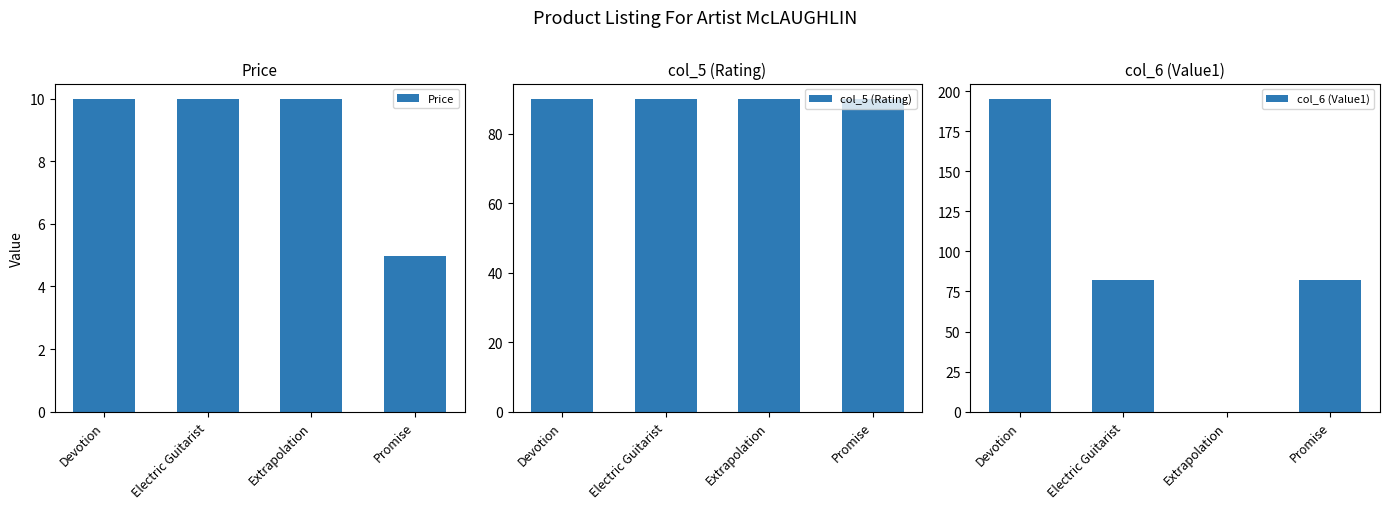

At which label does col_6 (Value1) first exceed 82?

Devotion